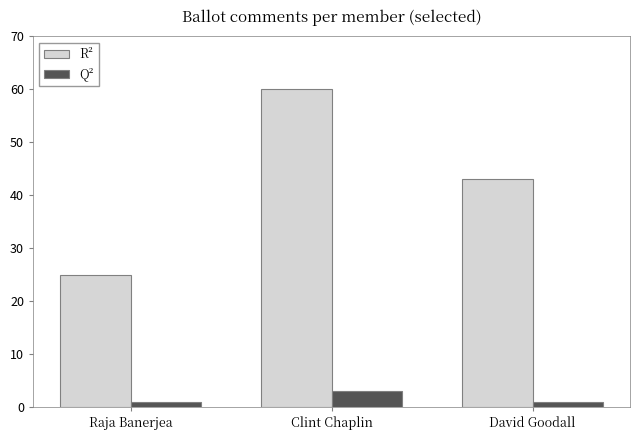

Reading right to left, what are all the values shown in this chart?

R²: David Goodall=43	Clint Chaplin=60	Raja Banerjea=25
Q²: David Goodall=1	Clint Chaplin=3	Raja Banerjea=1